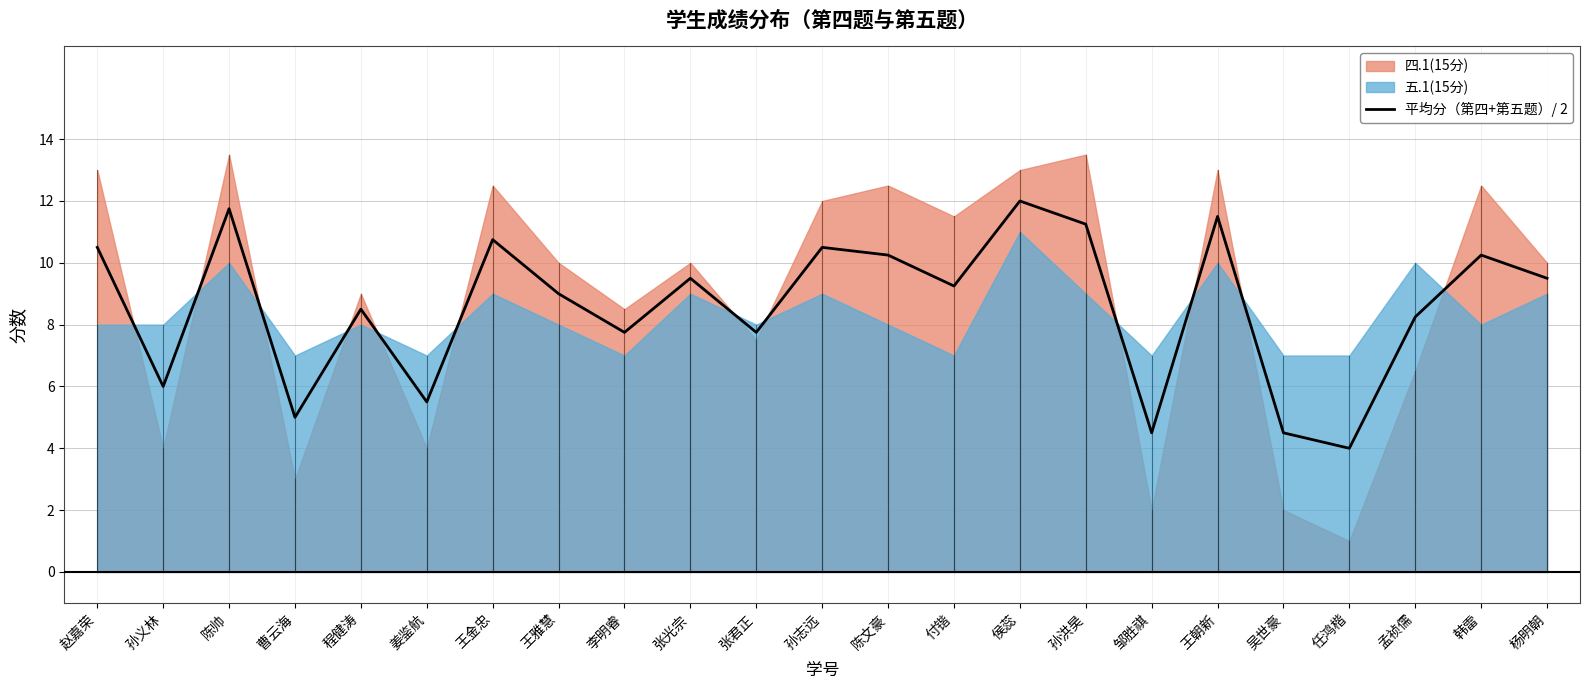

At which category does the chart reach its minimum across all series?

任鸿楷